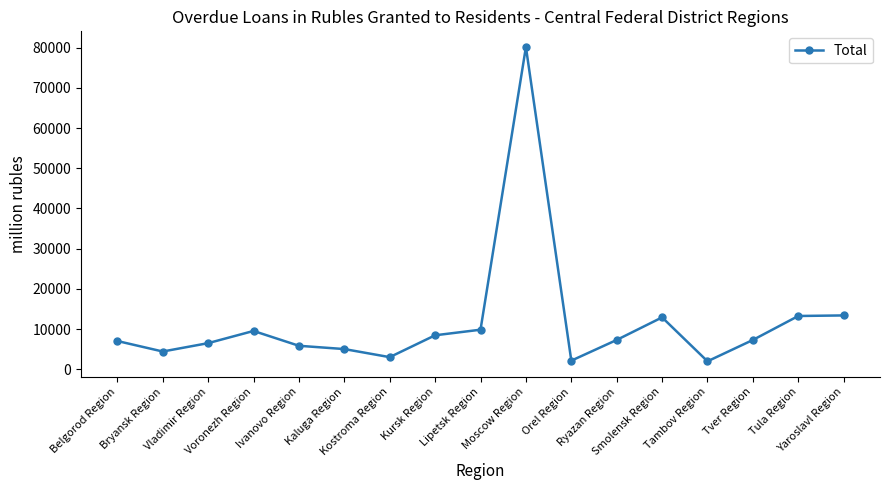

True or false: the data shows 13259 at Tula Region.

True